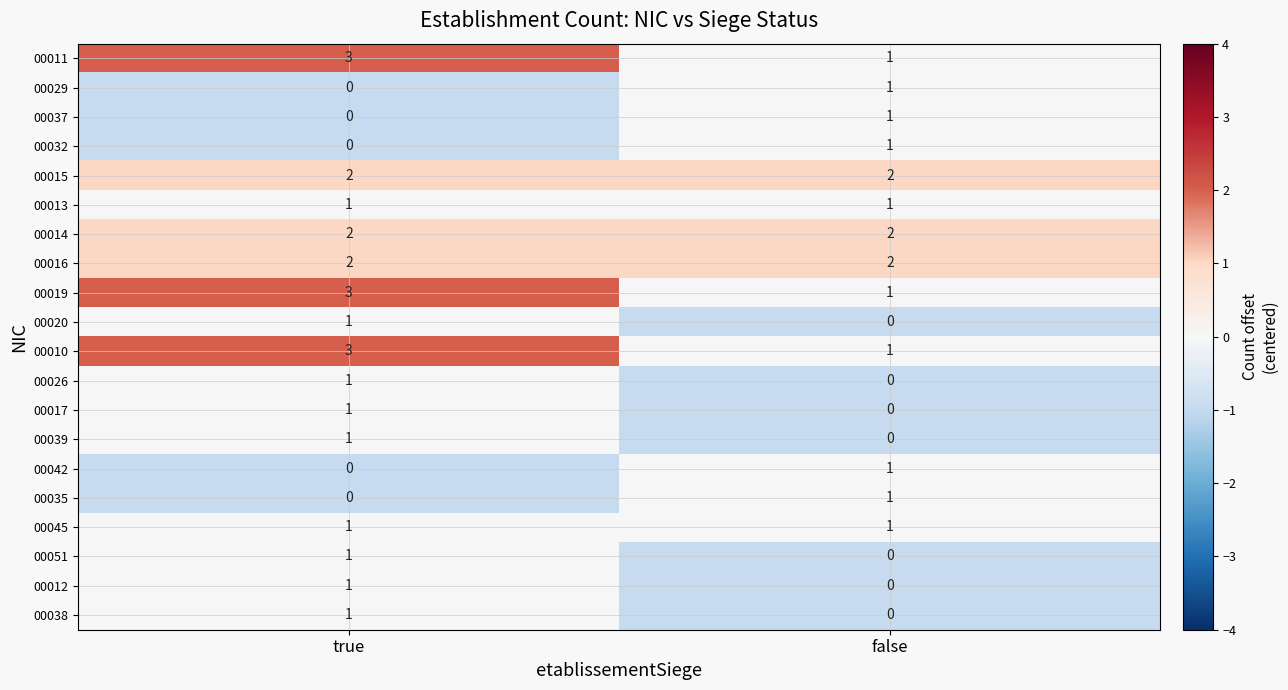

Is it true that 00016 equals 2 at false?

True